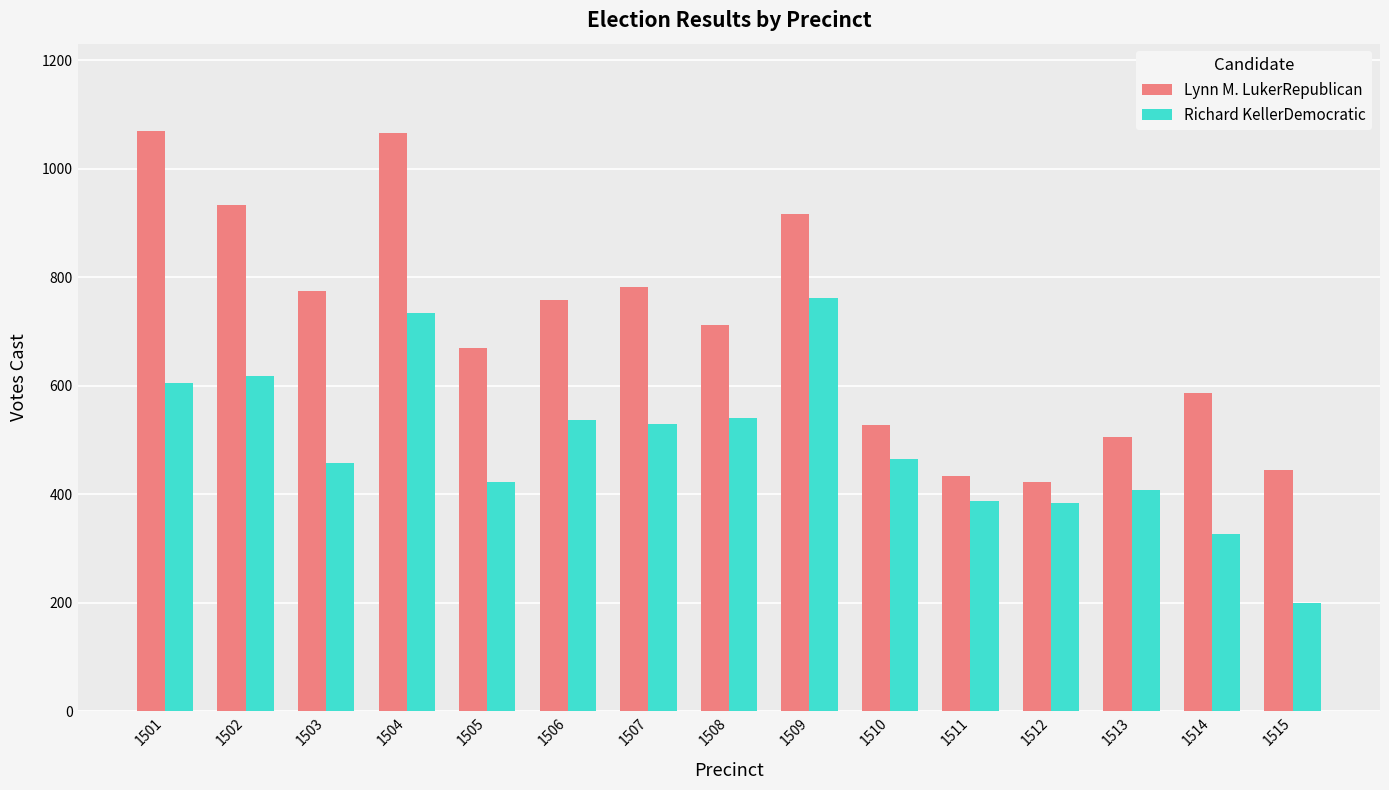

Rank the series by their average value, from highest to lowest.

Lynn M. LukerRepublican, Richard KellerDemocratic